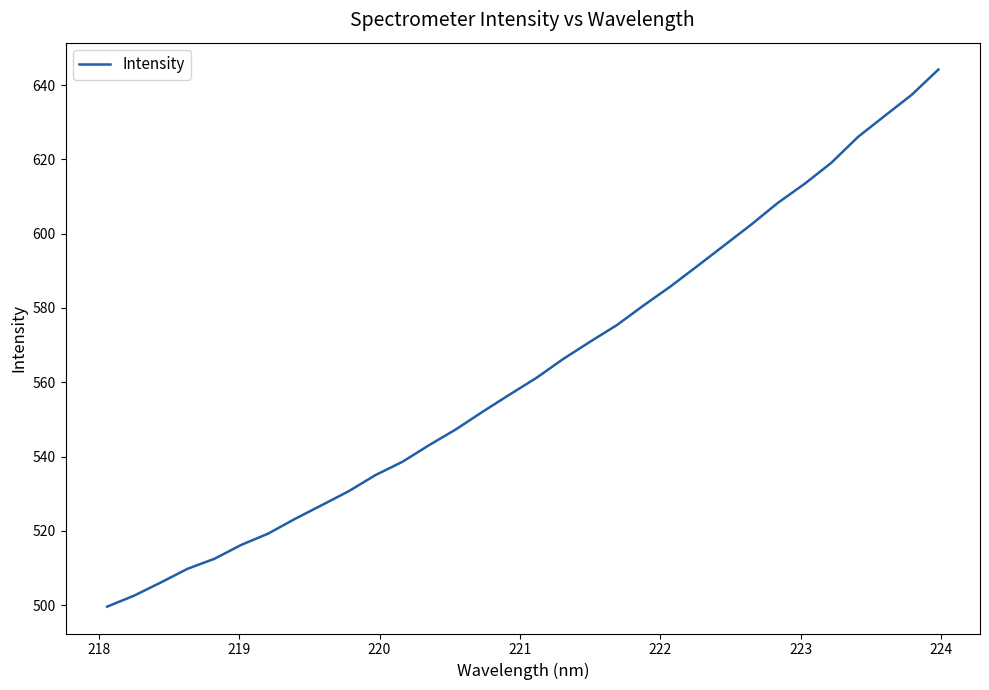

What is the maximum value shown in the chart?

644.2